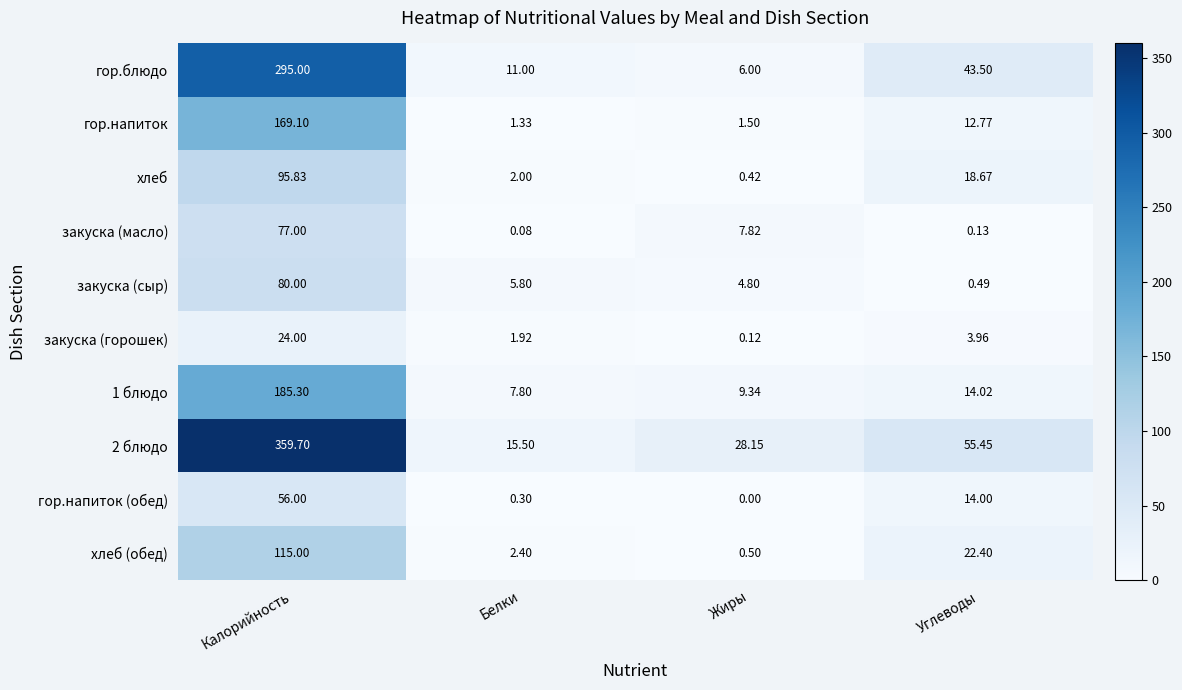

Which series changed the most between Жиры and Углеводы?

гор.блюдо